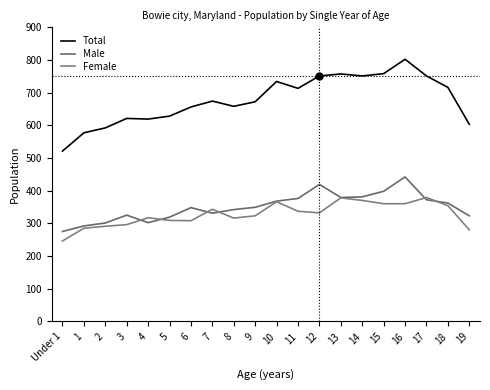

In Male, how many points are higher than both neighbors (excluding endpoints)?

4